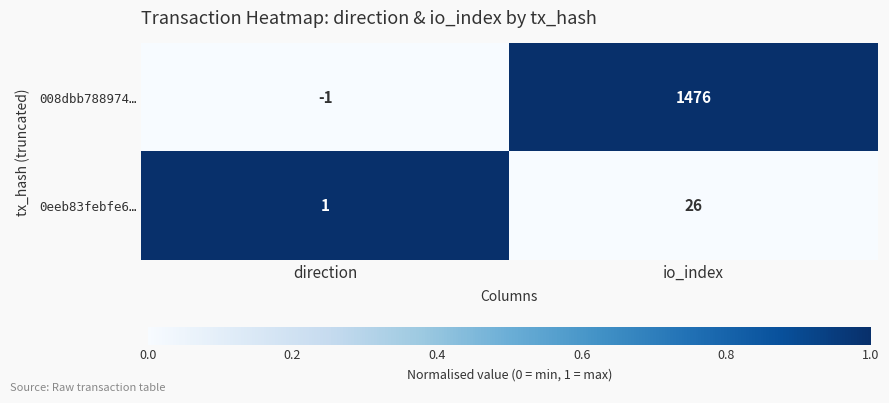

What is the greatest value displayed?

1476